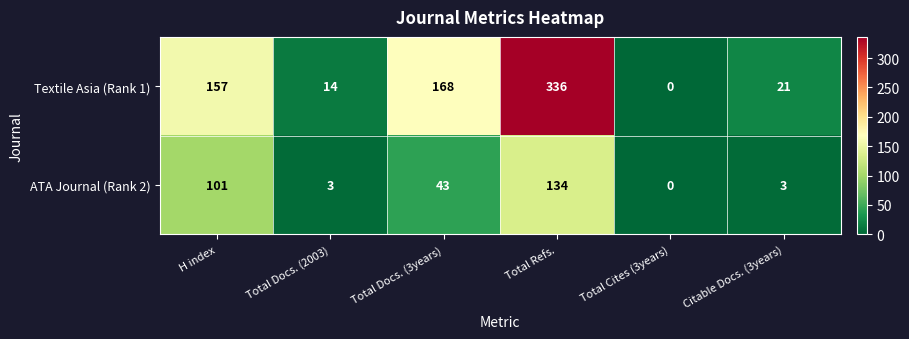

Which series has the largest range (max minus min)?

Textile Asia (Rank 1)